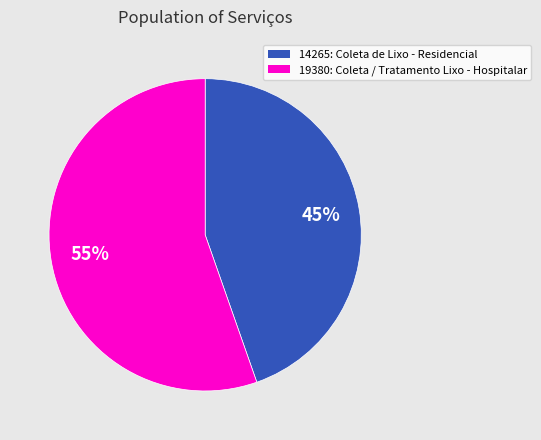

Which slice is the largest?

19380: Coleta / Tratamento Lixo - Hospitalar